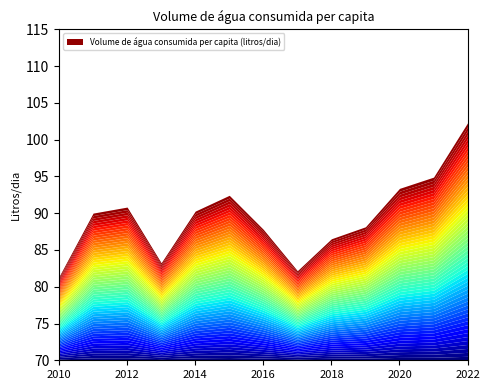

Approximately how many times larger is the value at 2019 compared to 2022?

0.9